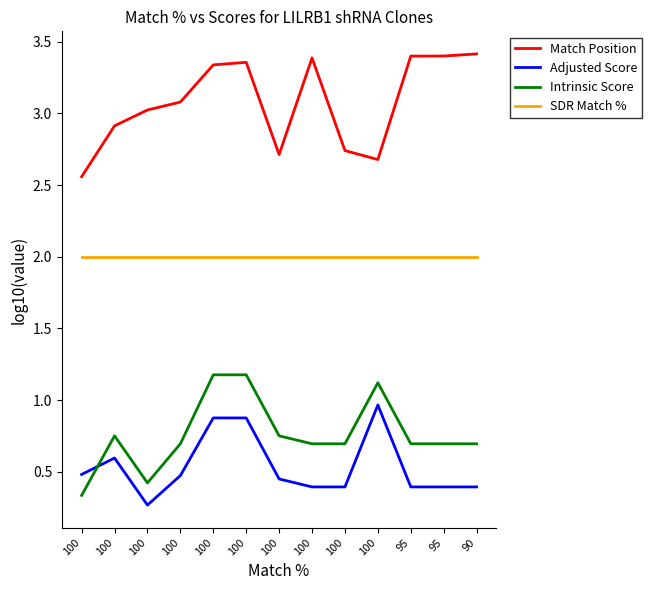

How many lines are shown in the chart?

4